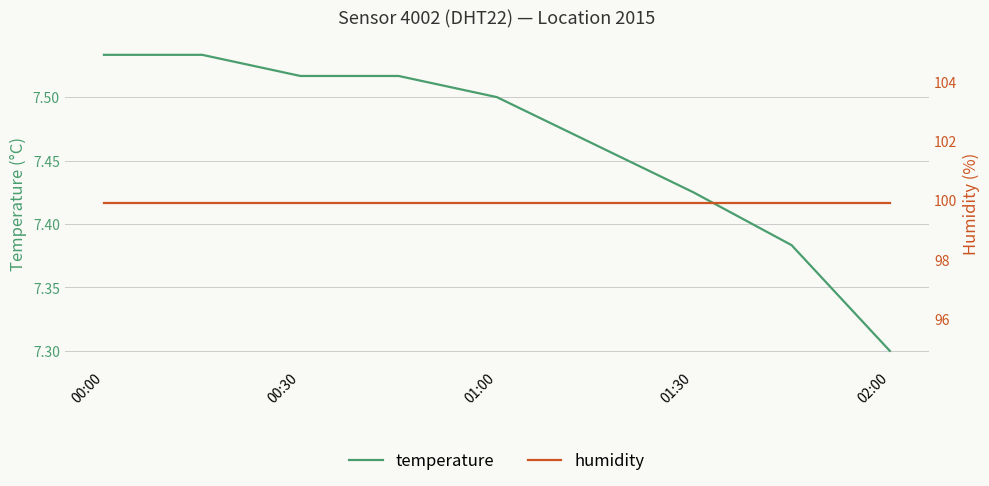

The value of temperature at 01:30 is 11.1. True or false?

False